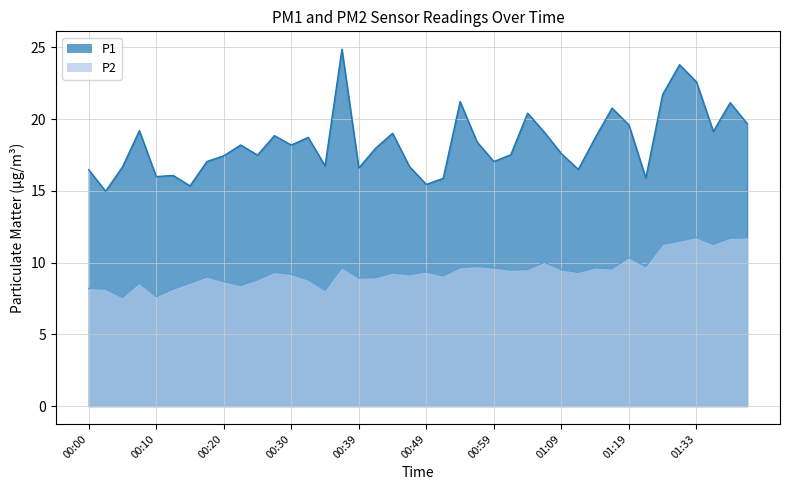

At which category does P1 reach its first local valley?

00:02